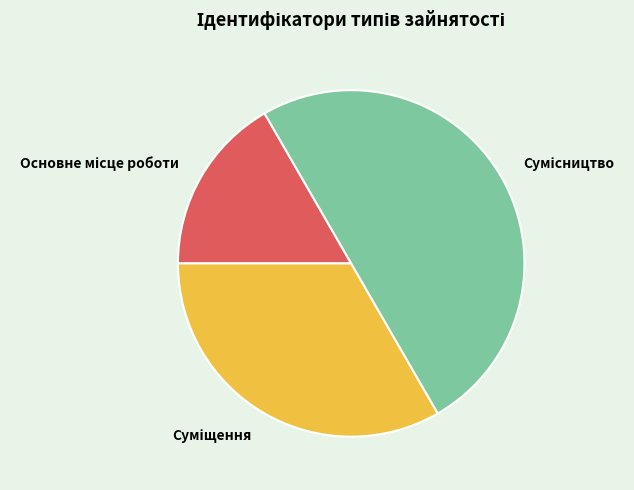

What percentage is the Основне місце роботи slice, to the nearest percent?

17%